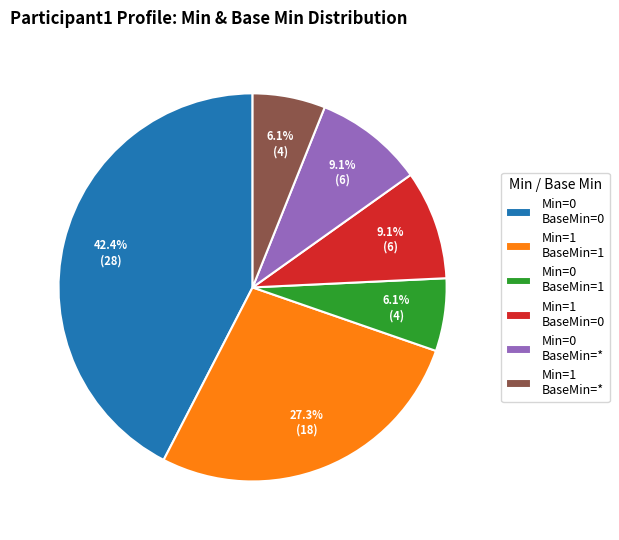

What is the ratio of the value at Min=1 BaseMin=0 to the value at Min=1 BaseMin=1?

0.3